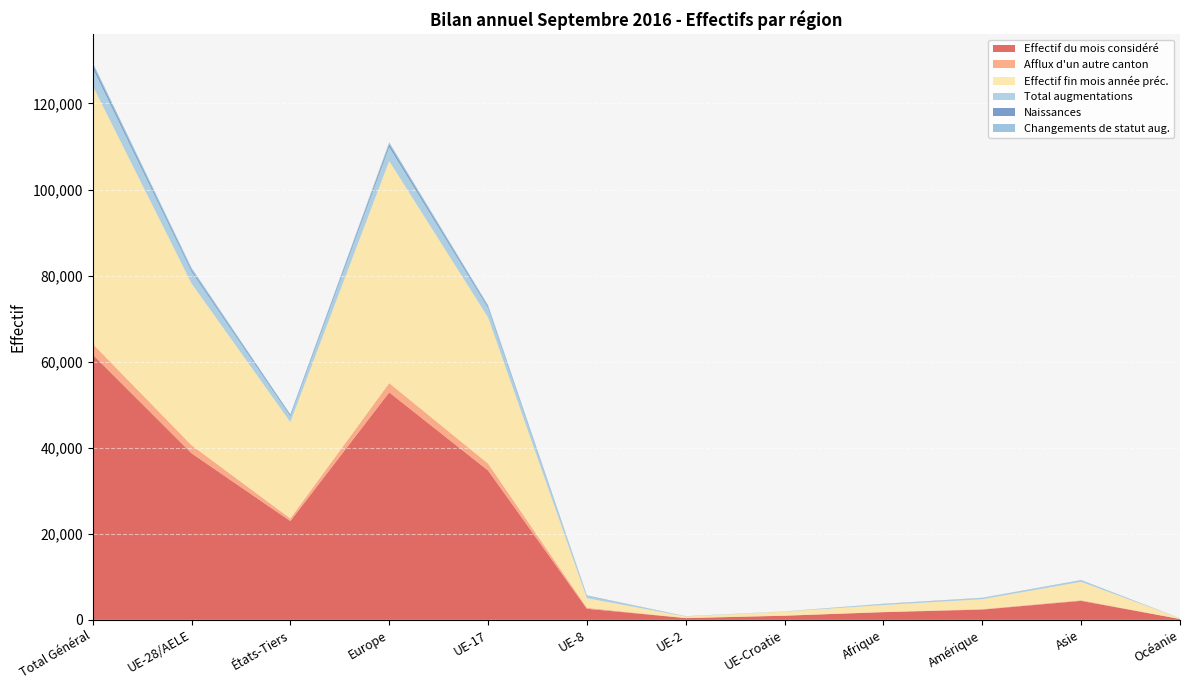

Reading left to right, list all the values displayed in this chart.

Effectif du mois considéré: 61659	38713	22946	52856	34708	2574	399	954	1781	2378	4410	190
Afflux d'un autre canton: 2481	1873	608	2163	1601	225	28	18	34	125	153	6
Effectif fin mois année préc.: 60008	37599	22409	51598	33973	2236	350	953	1628	2287	4267	186
Total augmentations: 4181	2770	1411	3291	2206	471	57	33	241	292	337	12
Naissances: 695	398	297	582	345	37	9	7	40	25	47	0
Changements de statut aug.: 539	462	77	476	297	156	8	1	7	26	28	2